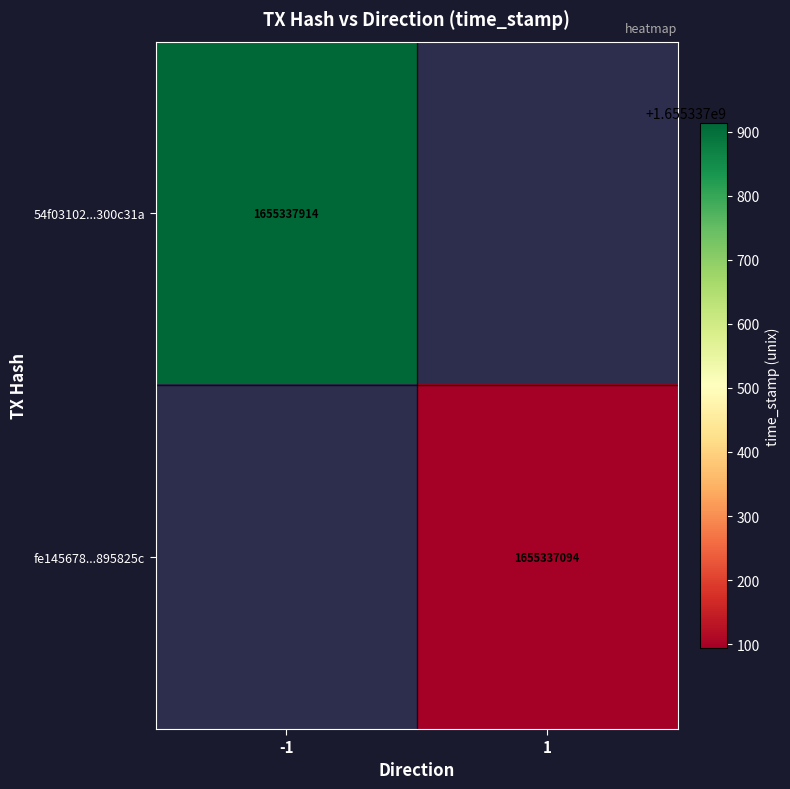

At direction, list the series in order from largest to smallest.

fe145678ca2d0a82ae1726145f95c404895825c, 54f03102587db95359d634b5aaacb164300c31a